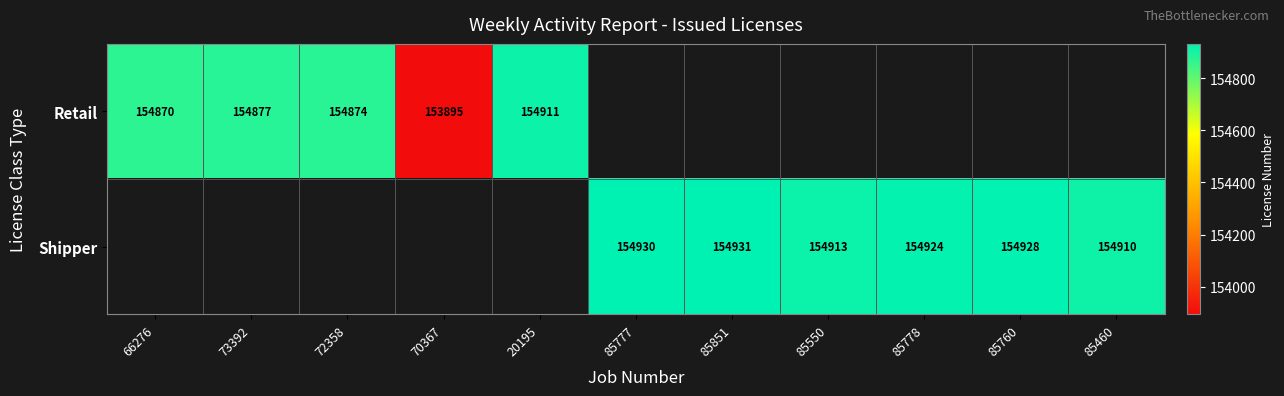

Is it true that Shipper equals 154930 at 85777?

True